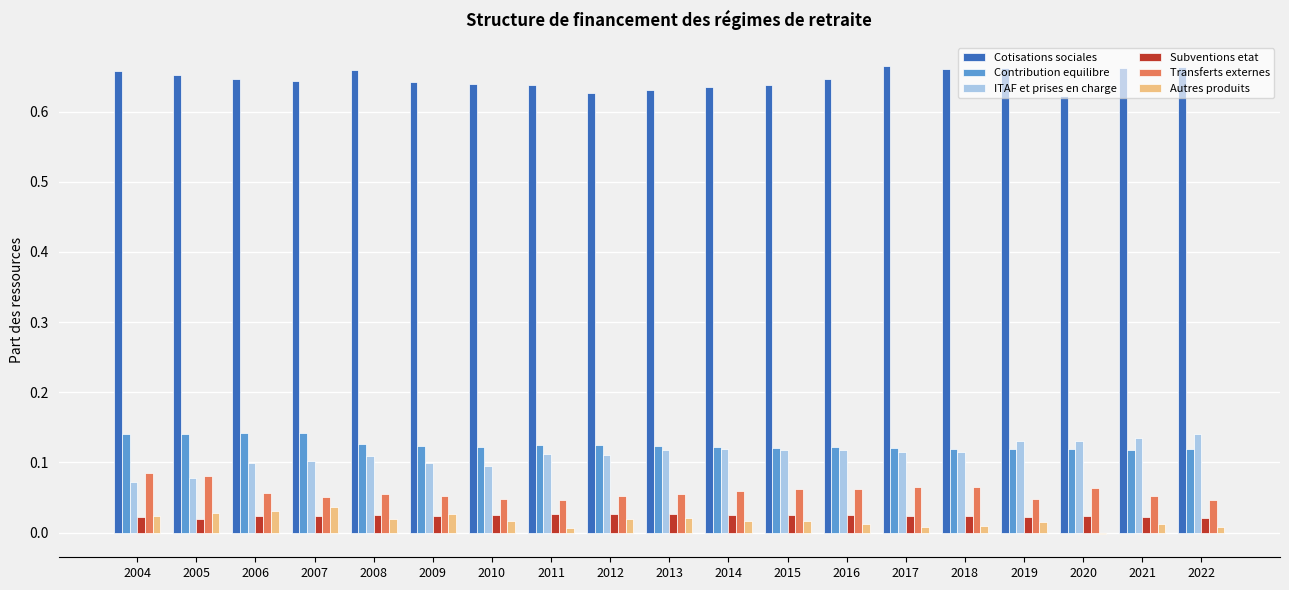

Which series changed the most between 2009 and 2019?

ITAF et prises en charge